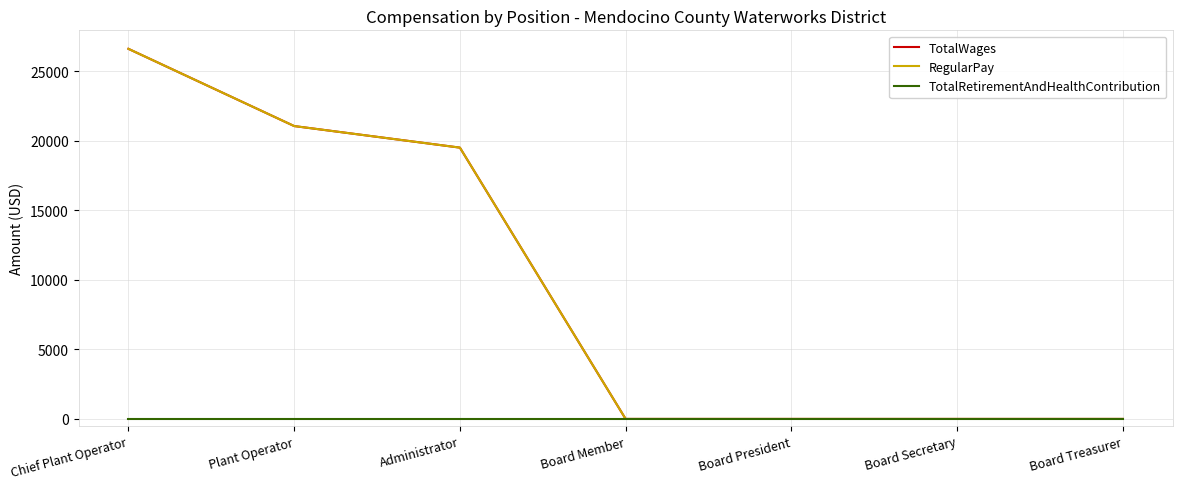

Between Board President and Administrator, which is larger?

Administrator